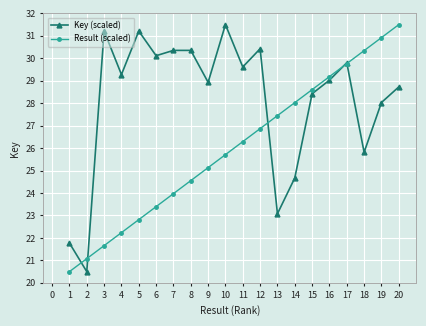

At which label does Result (scaled) first exceed 26?

11